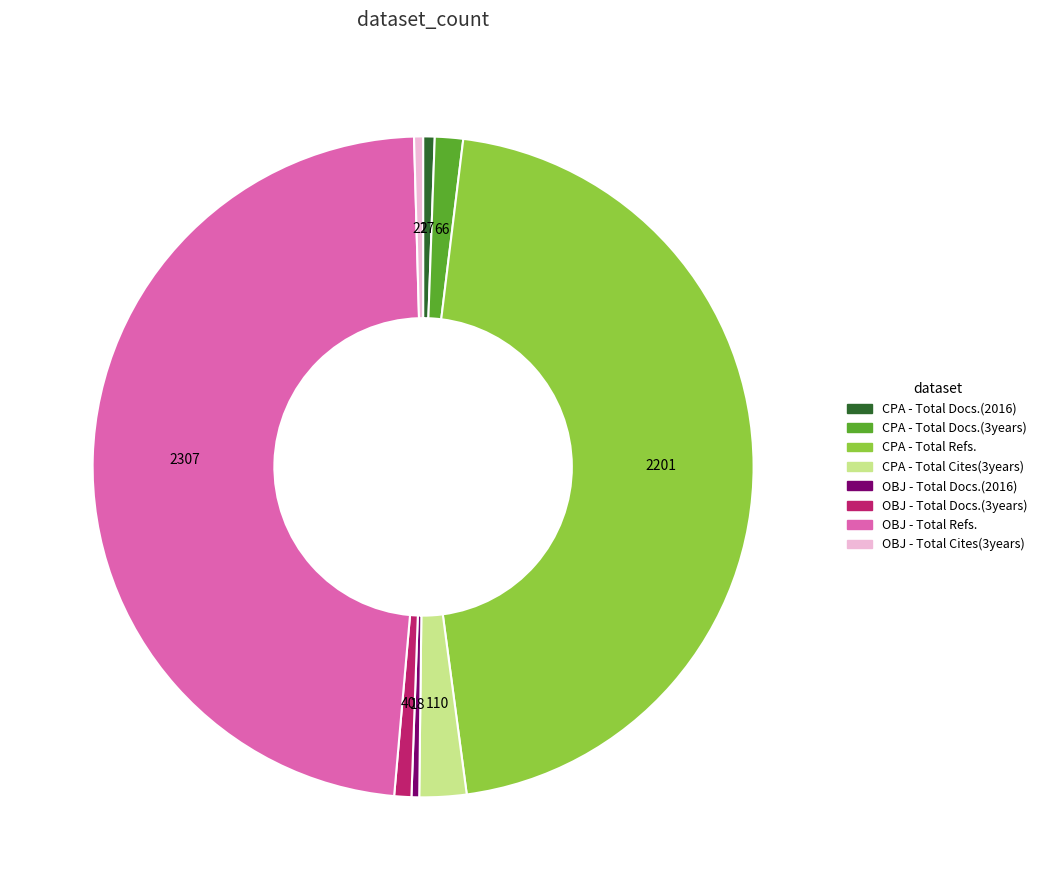

Is there any slice that represents more than half of the pie?

No